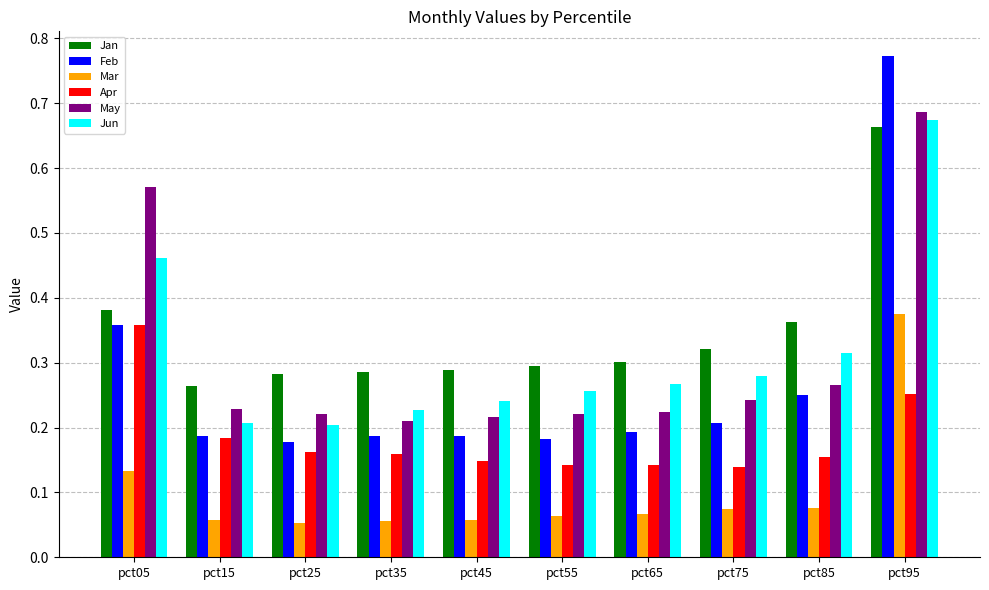

Which series changed the most between pct65 and pct85?

Jan